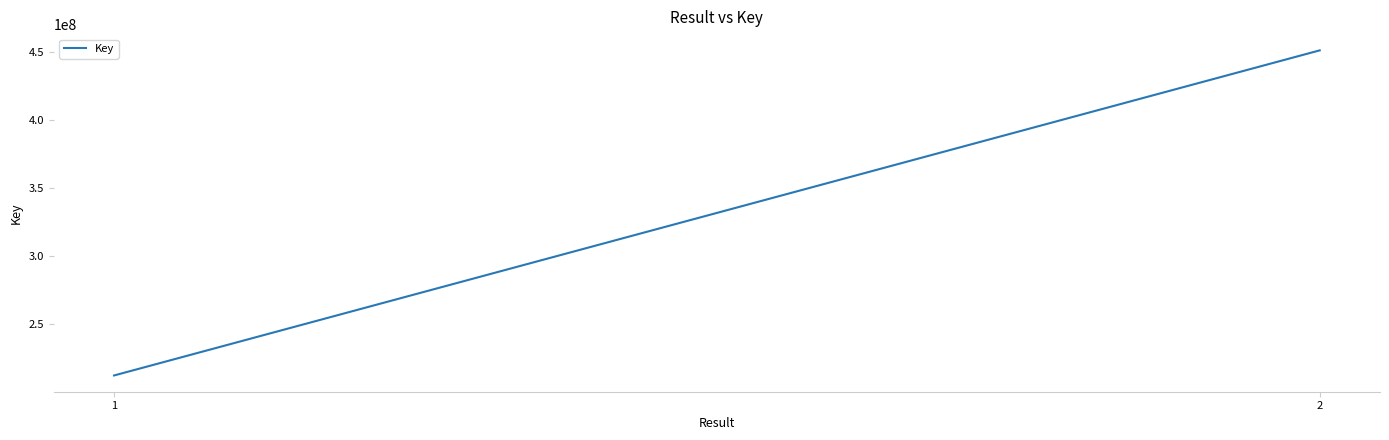

At which label is the value closest to 331918489?

1